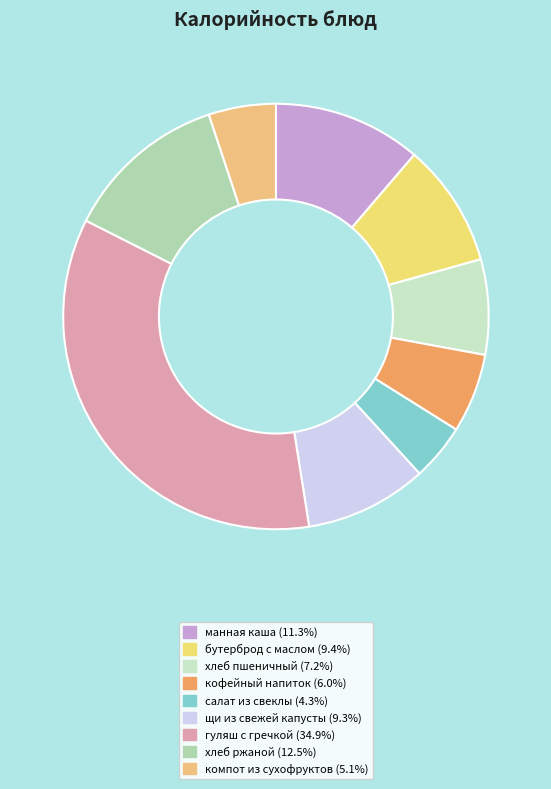

True or false: бутерброд с маслом accounts for 1% of the total.

False